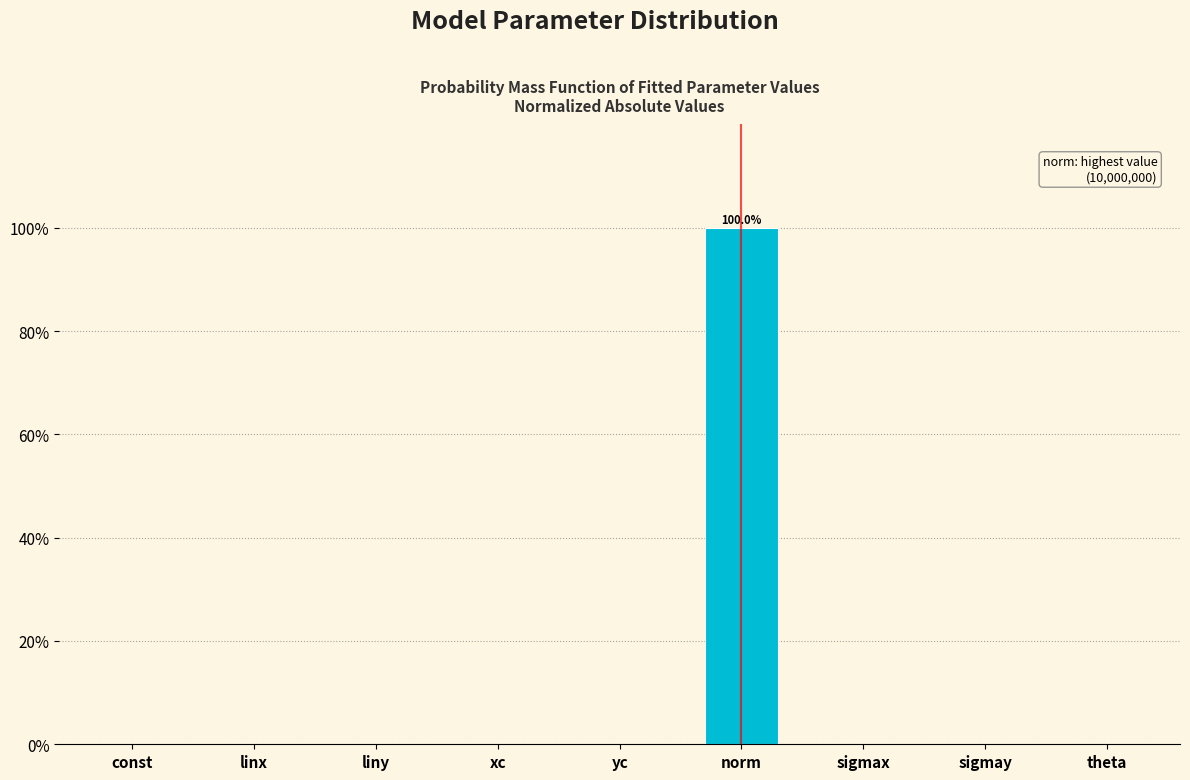

Which has a higher value, sigmax or norm?

norm